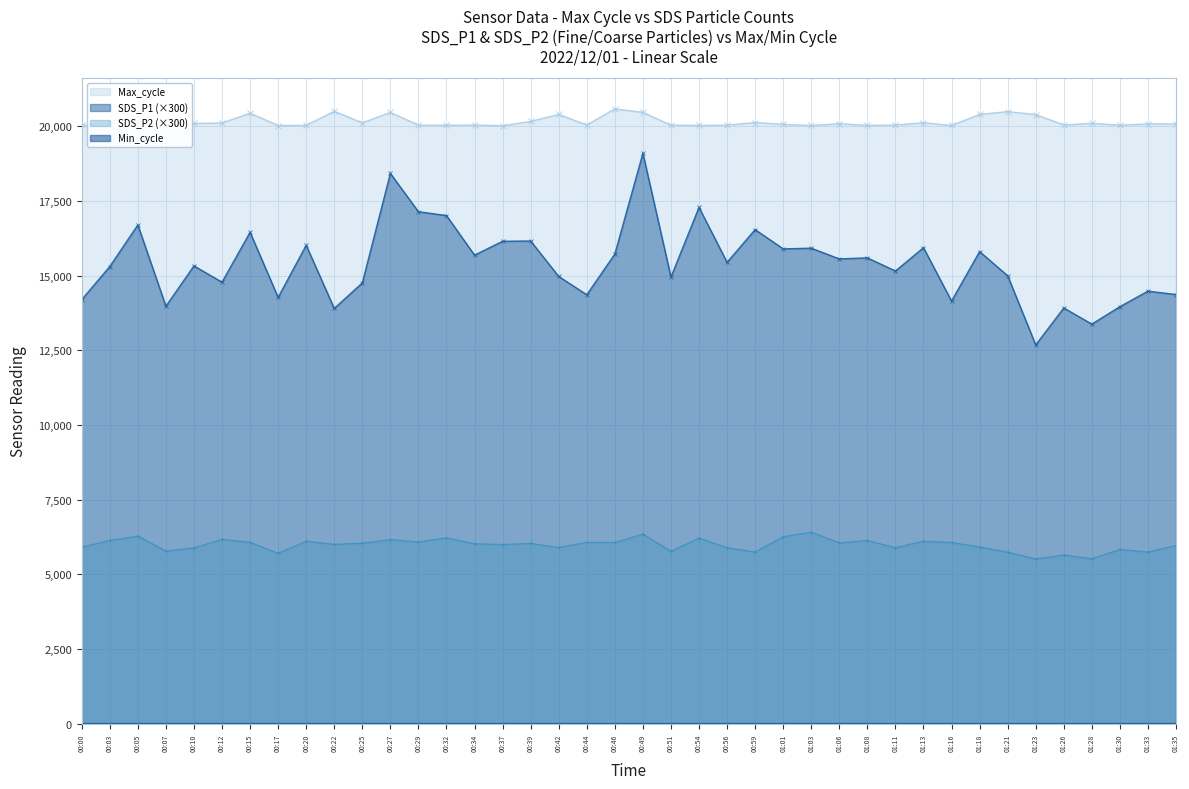

In SDS_P2, how many points are higher than both neighbors (excluding endpoints)?

14